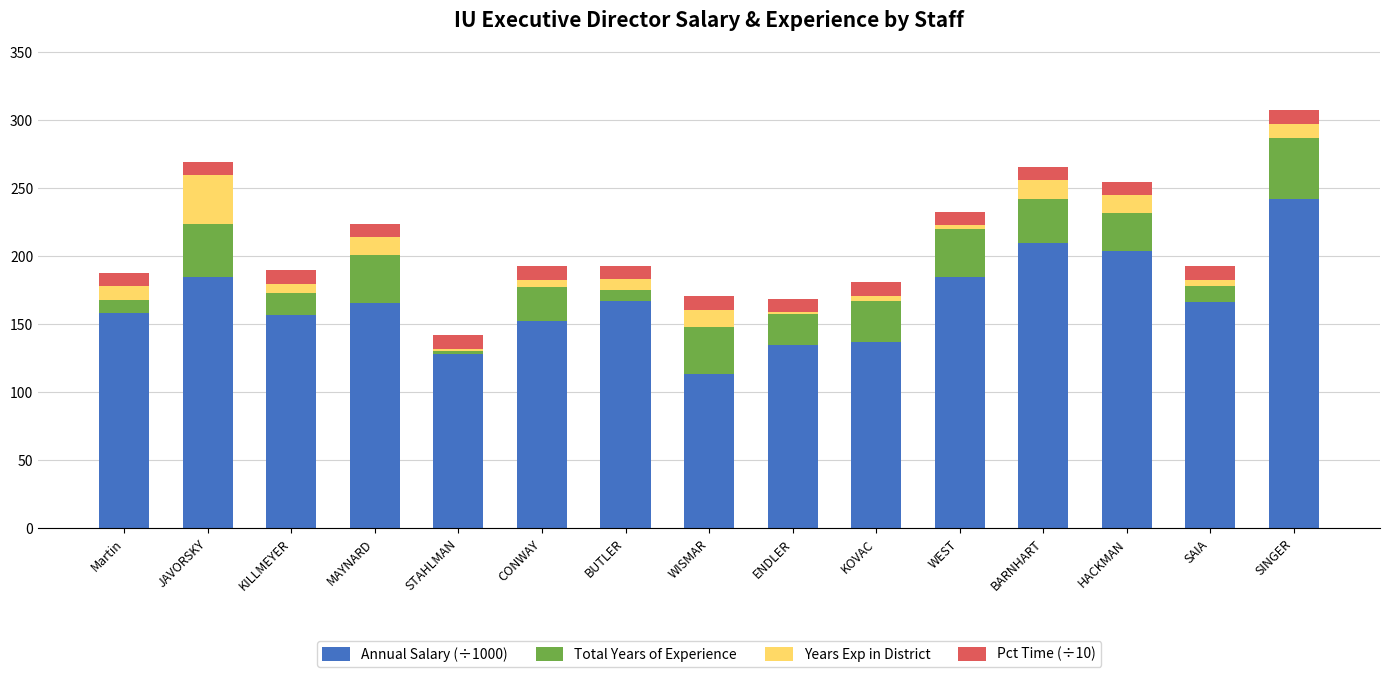

Where does the Annual Salary (÷1000) series first go above 166?

JAVORSKY